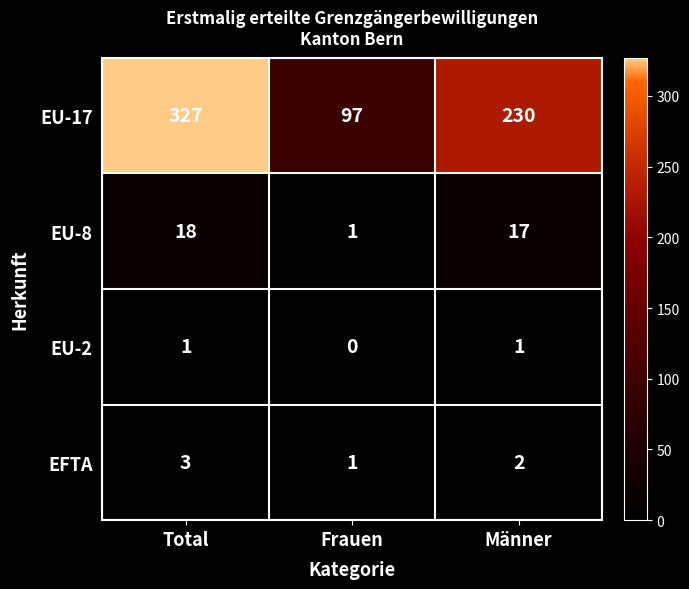

At which category is the sum across all series the highest?

Total